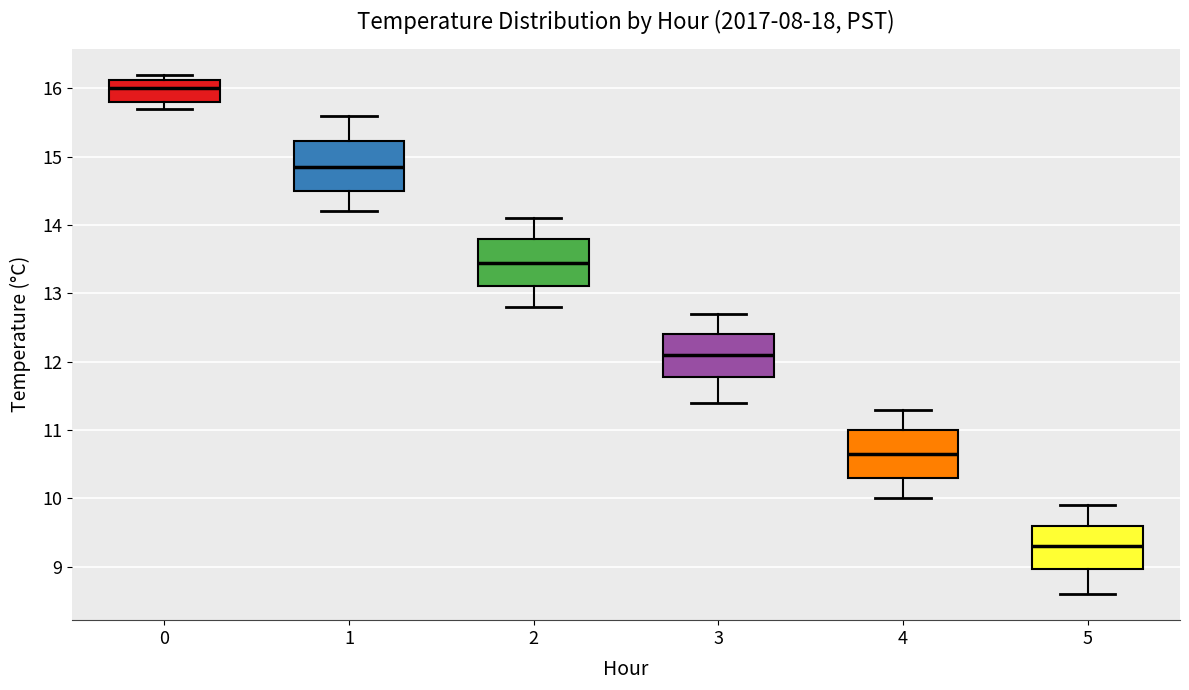

Which box's median line is the highest?

0